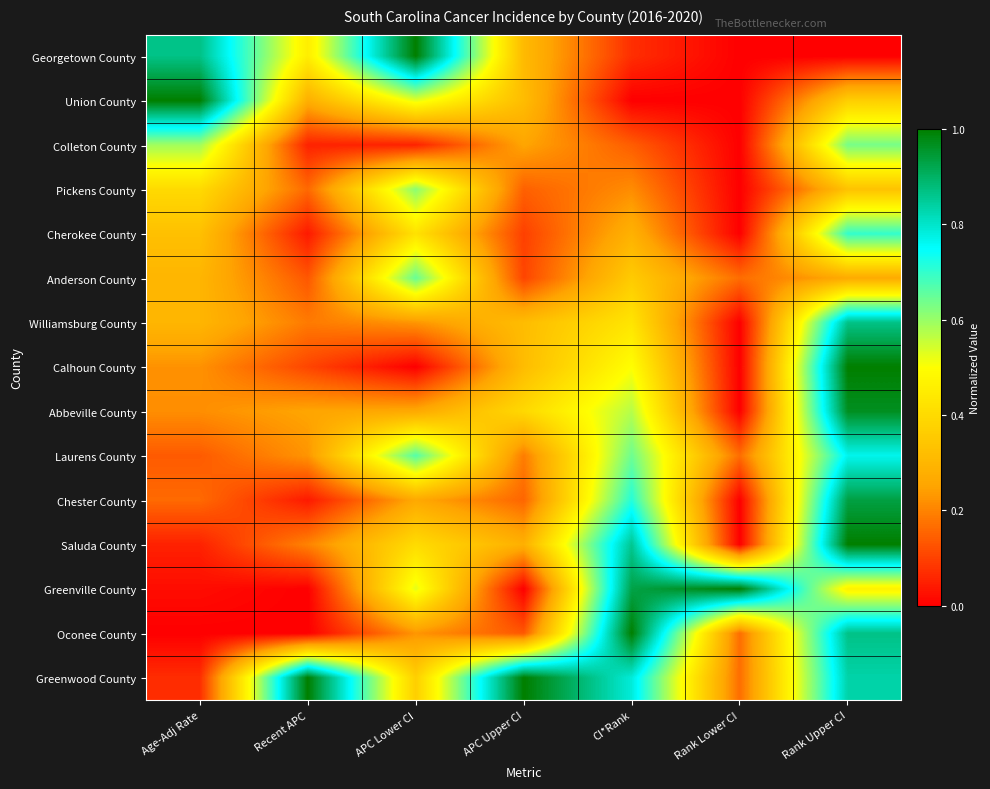

Reading left to right, extract all data points from this chart.

Georgetown County: Age-Adj Rate=0.9	Recent APC=0.5	APC Lower CI=1.0	APC Upper CI=0.3	CI*Rank=0.1	Rank Lower CI=0.0	Rank Upper CI=0.0
Union County: Age-Adj Rate=1.0	Recent APC=0.3	APC Lower CI=0.5	APC Upper CI=0.3	CI*Rank=0.0	Rank Lower CI=0.0	Rank Upper CI=0.4
Colleton County: Age-Adj Rate=0.6	Recent APC=0.1	APC Lower CI=0.1	APC Upper CI=0.3	CI*Rank=0.1	Rank Lower CI=0.0	Rank Upper CI=0.6
Pickens County: Age-Adj Rate=0.4	Recent APC=0.2	APC Lower CI=0.6	APC Upper CI=0.1	CI*Rank=0.2	Rank Lower CI=0.0	Rank Upper CI=0.3
Cherokee County: Age-Adj Rate=0.3	Recent APC=0.0	APC Lower CI=0.4	APC Upper CI=0.1	CI*Rank=0.3	Rank Lower CI=0.0	Rank Upper CI=0.7
Anderson County: Age-Adj Rate=0.3	Recent APC=0.1	APC Lower CI=0.6	APC Upper CI=0.1	CI*Rank=0.4	Rank Lower CI=0.2	Rank Upper CI=0.3
Williamsburg County: Age-Adj Rate=0.3	Recent APC=0.2	APC Lower CI=0.2	APC Upper CI=0.3	CI*Rank=0.4	Rank Lower CI=0.0	Rank Upper CI=0.9
Calhoun County: Age-Adj Rate=0.2	Recent APC=0.1	APC Lower CI=0.0	APC Upper CI=0.3	CI*Rank=0.5	Rank Lower CI=0.0	Rank Upper CI=1.0
Abbeville County: Age-Adj Rate=0.2	Recent APC=0.3	APC Lower CI=0.3	APC Upper CI=0.4	CI*Rank=0.6	Rank Lower CI=0.0	Rank Upper CI=1.0
Laurens County: Age-Adj Rate=0.1	Recent APC=0.2	APC Lower CI=0.7	APC Upper CI=0.2	CI*Rank=0.6	Rank Lower CI=0.2	Rank Upper CI=0.8
Chester County: Age-Adj Rate=0.2	Recent APC=0.0	APC Lower CI=0.3	APC Upper CI=0.2	CI*Rank=0.7	Rank Lower CI=0.0	Rank Upper CI=0.9
Saluda County: Age-Adj Rate=0.1	Recent APC=0.2	APC Lower CI=0.4	APC Upper CI=0.3	CI*Rank=0.9	Rank Lower CI=0.0	Rank Upper CI=1.0
Greenville County: Age-Adj Rate=0.0	Recent APC=0.0	APC Lower CI=0.5	APC Upper CI=0.0	CI*Rank=0.9	Rank Lower CI=1.0	Rank Upper CI=0.5
Oconee County: Age-Adj Rate=0.0	Recent APC=0.0	APC Lower CI=0.2	APC Upper CI=0.1	CI*Rank=1.0	Rank Lower CI=0.2	Rank Upper CI=0.9
Greenwood County: Age-Adj Rate=0.1	Recent APC=1.0	APC Lower CI=0.4	APC Upper CI=1.0	CI*Rank=0.8	Rank Lower CI=0.2	Rank Upper CI=0.8